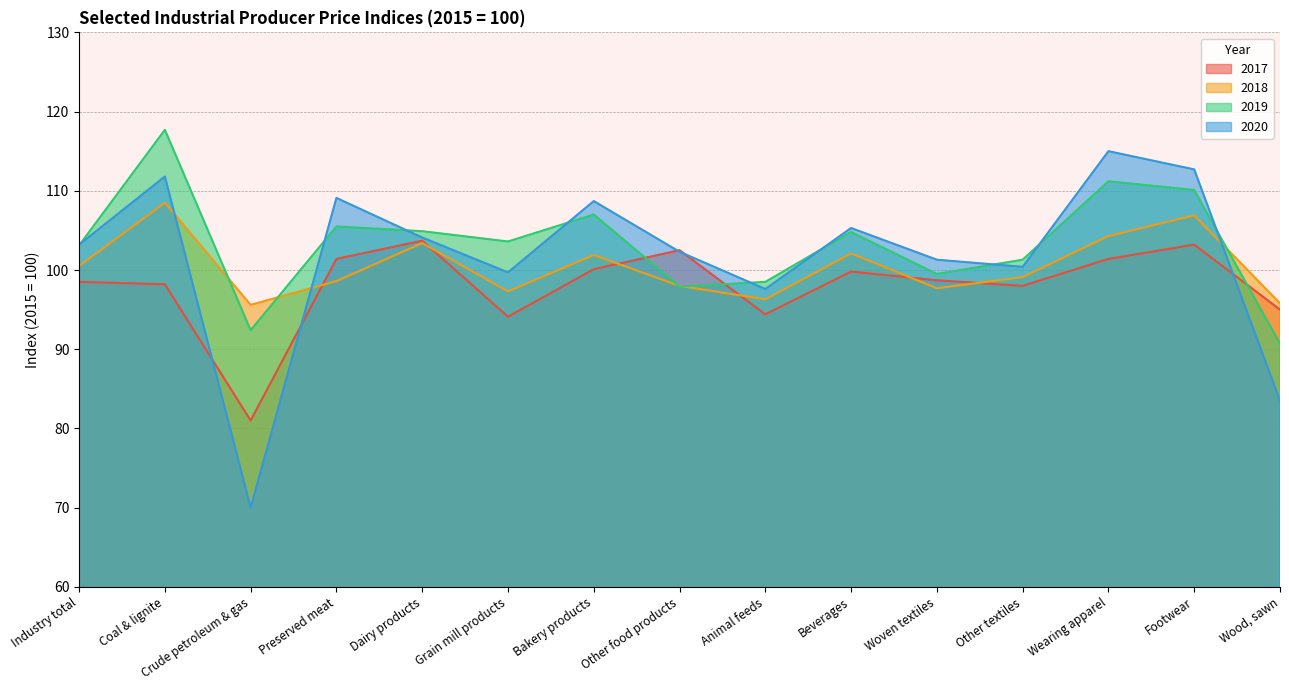

Which category has the lowest value in the 2020 series?

Crude petroleum & gas